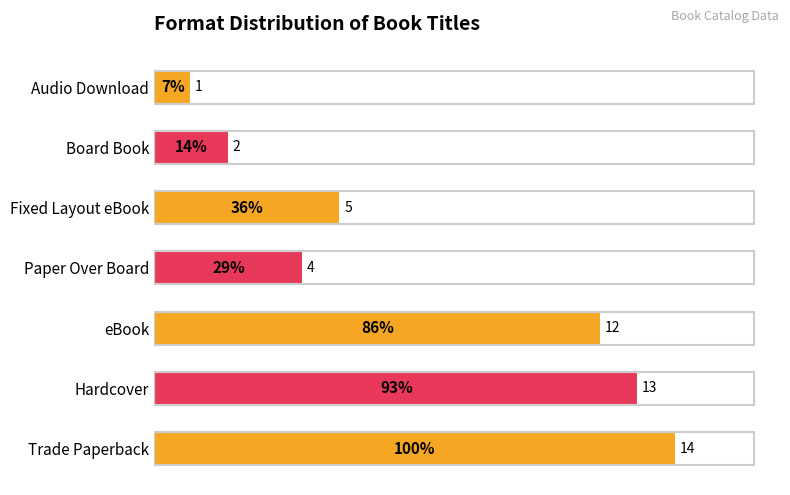

Reading top to bottom, list all the values displayed in this chart.

1	2	5	4	12	13	14